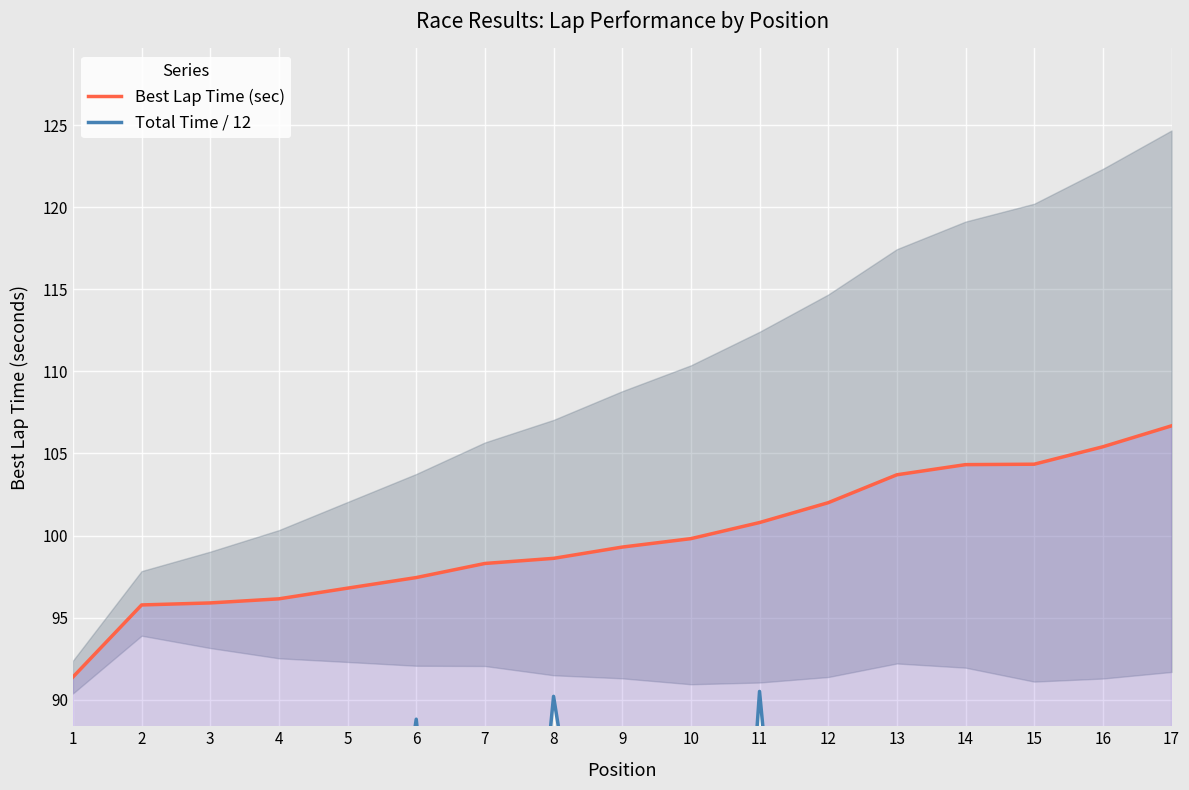

Which category has the lowest value in the Best Lap Time (sec) series?

1